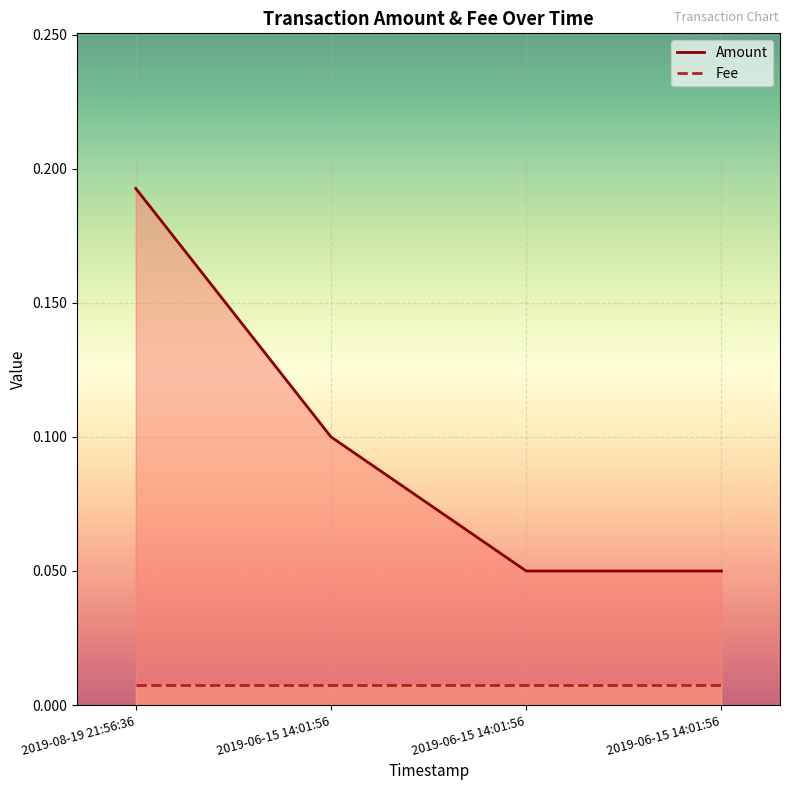

What is the difference between the maximum and minimum values?

0.1